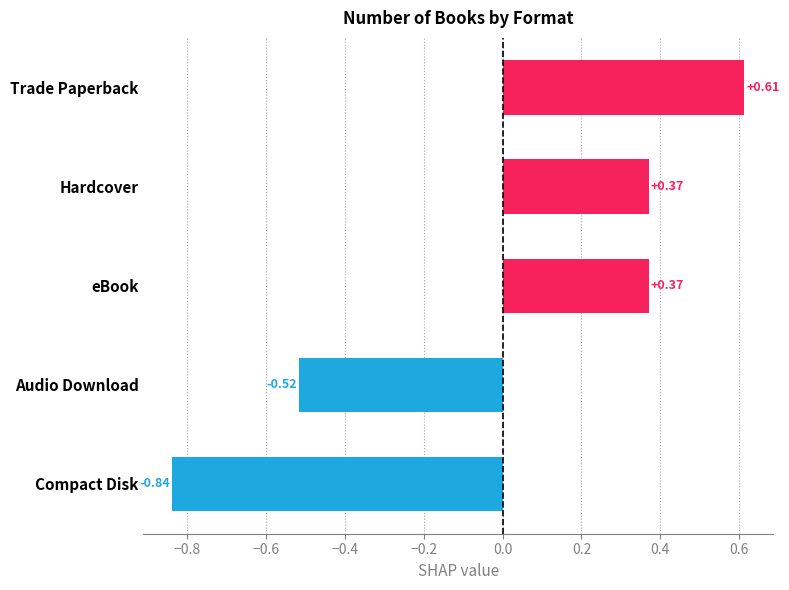

At which category does the chart reach its minimum across all series?

Compact Disk